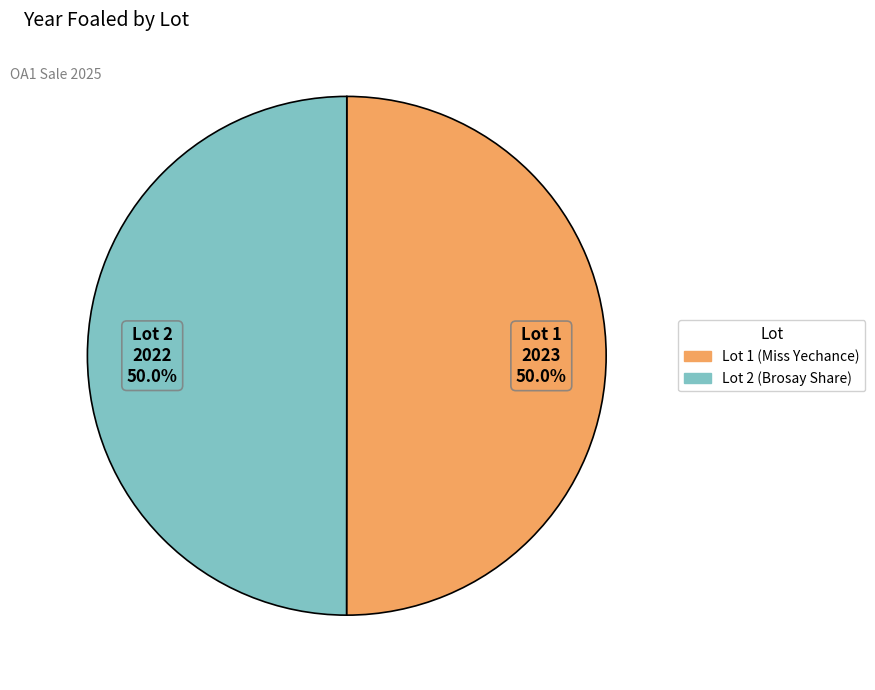

Count the number of slices in the pie.

2